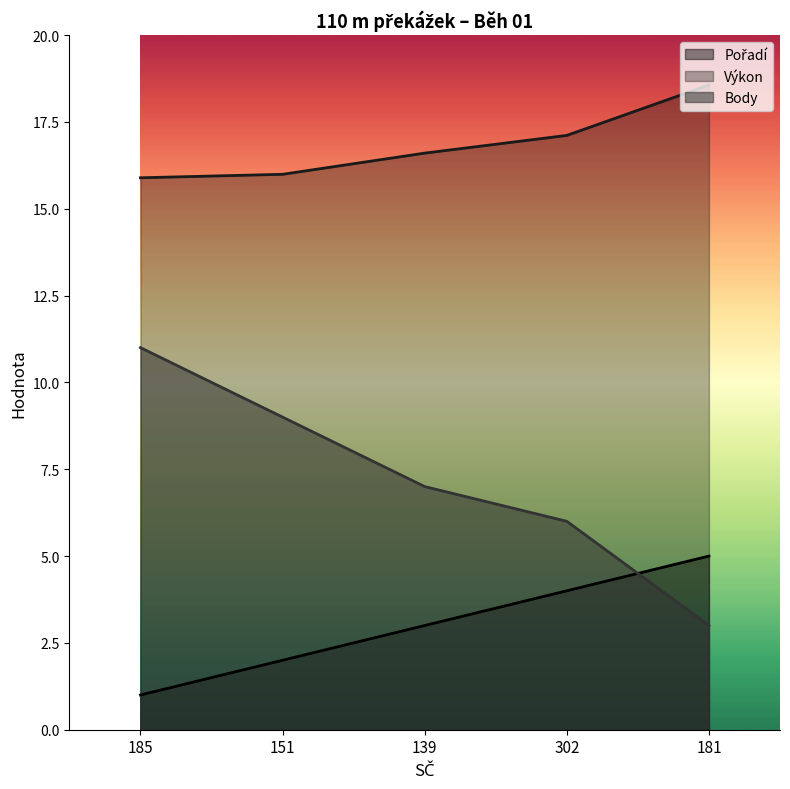

The Pořadí series shows 4.0 at 302. True or false?

True